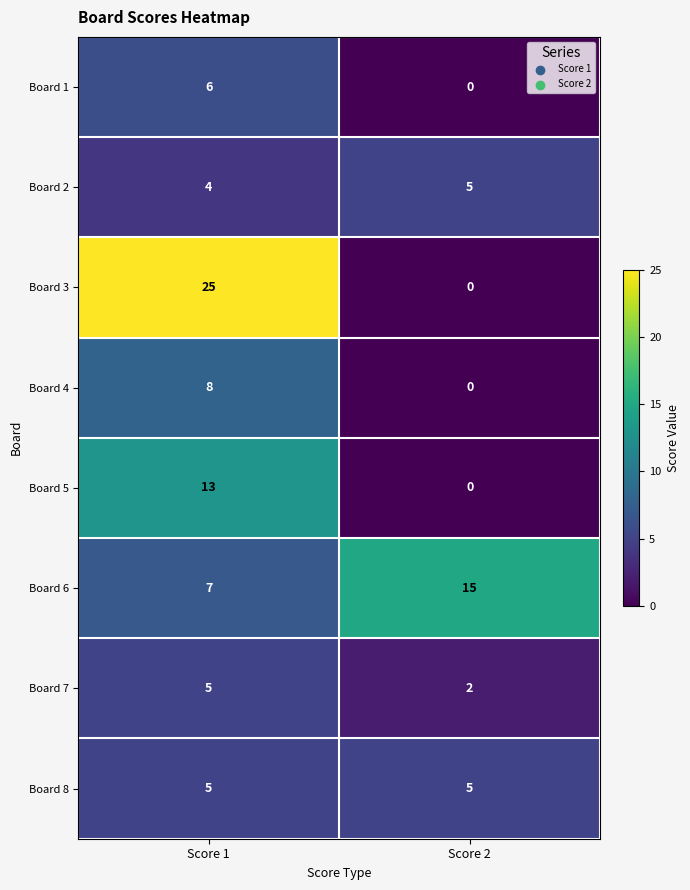

What is the difference between the highest and lowest values at Score 2?

15